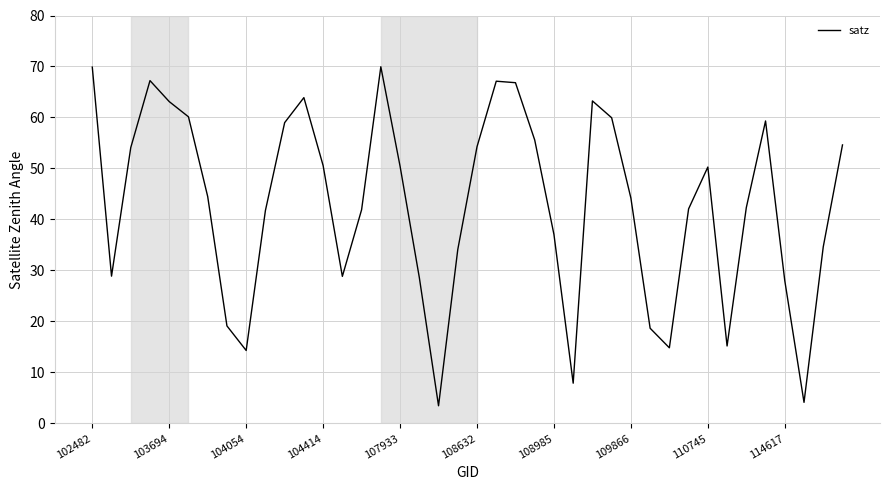

What is the difference between the maximum and minimum values?

66.5